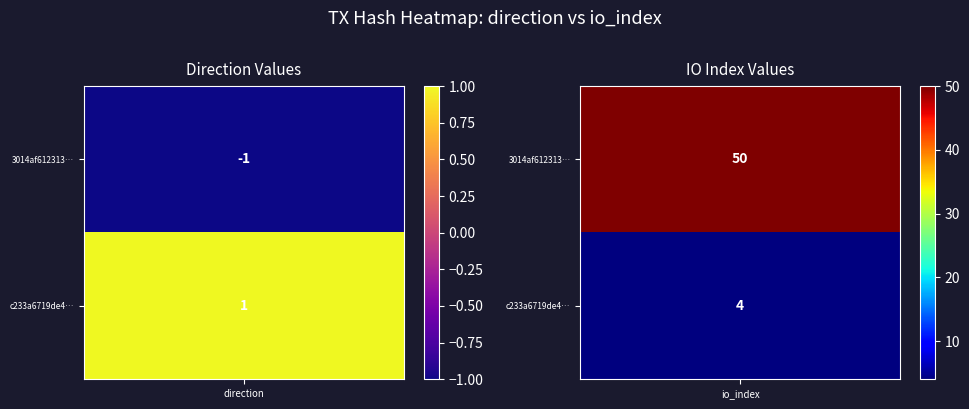

How many values in the c233a6719de4def05841f9057990613b48eb653 series are below 4?

1